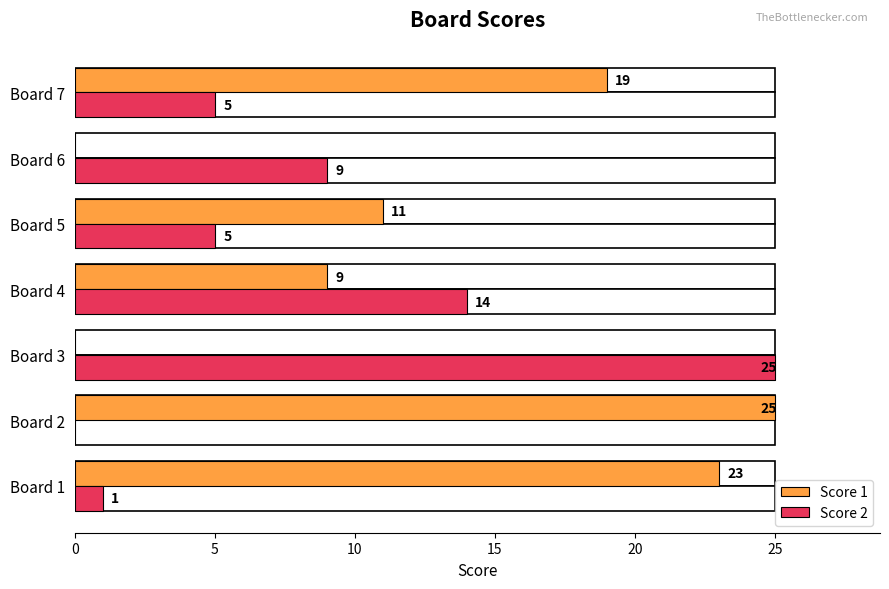

What is the difference between the maximum and second lowest values in the Score 2 series?

24